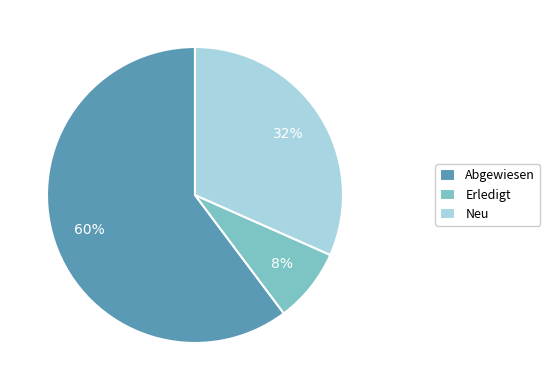

The Abgewiesen slice represents 60% of the pie. True or false?

True